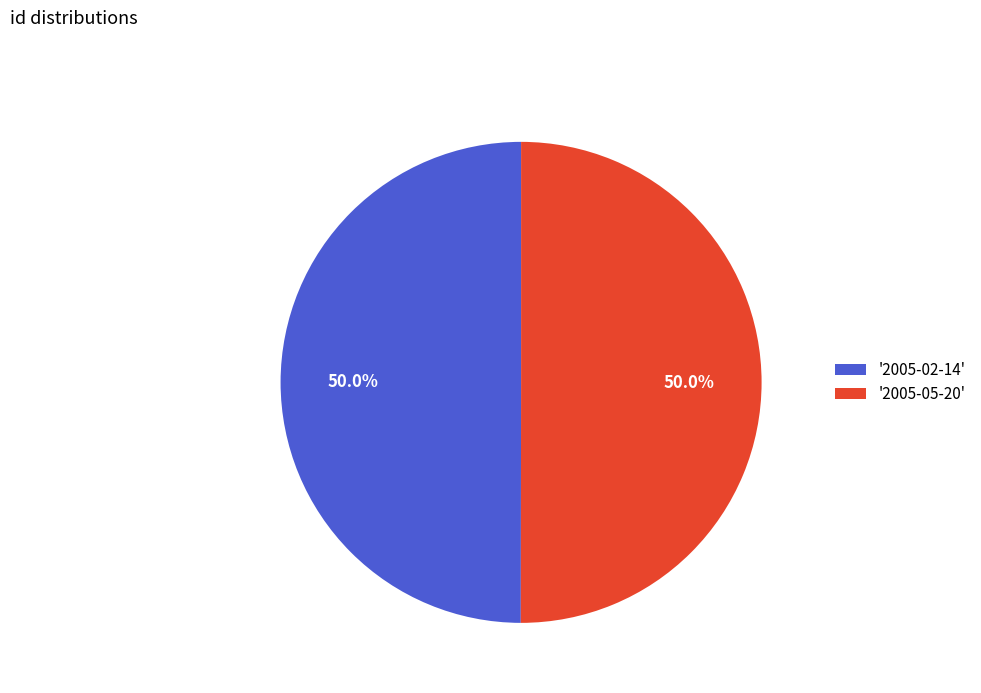

How many slices are in this pie chart?

2